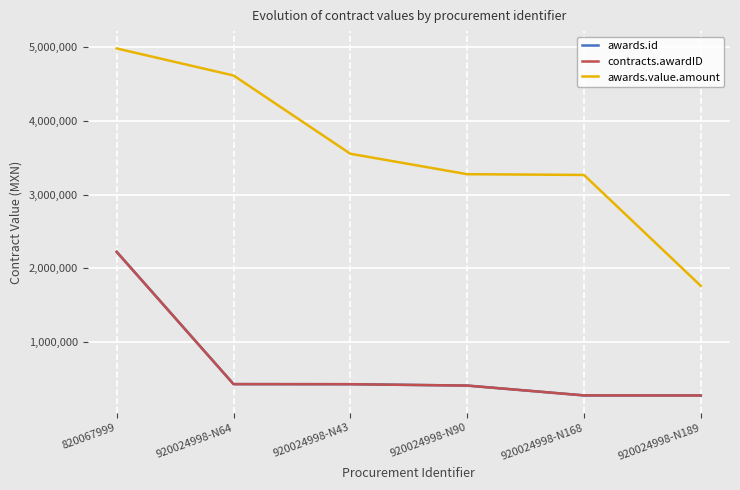

Does the chart display data point markers on the line(s)?

No